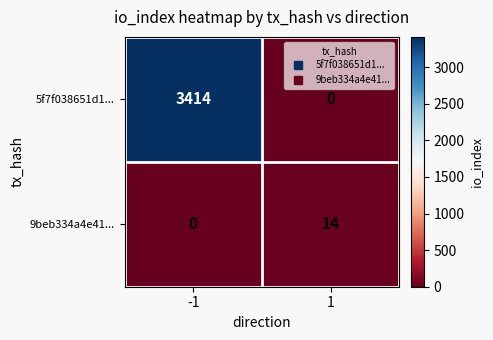

Reading right to left, extract all data points from this chart.

5f7f038651d1...: 0	3414
9beb334a4e41...: 14	0